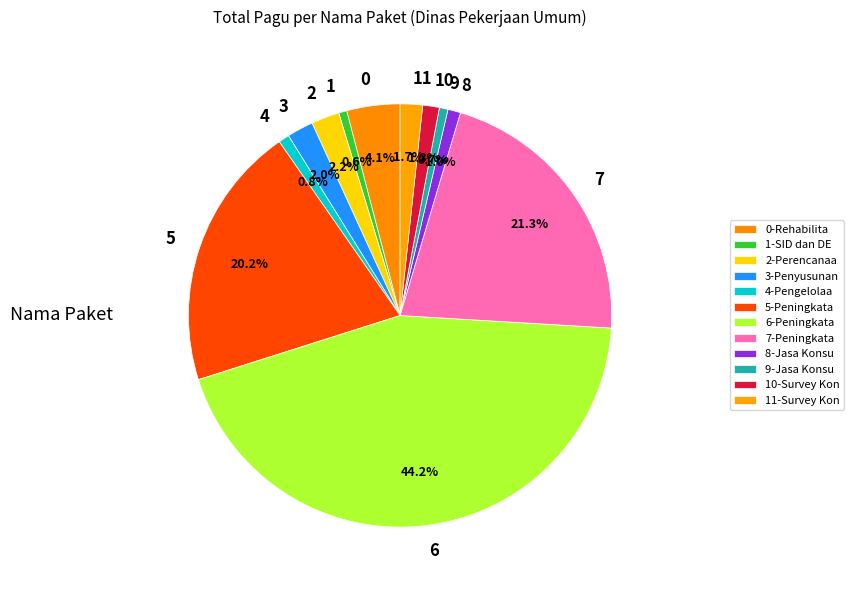

Is there any slice that represents more than half of the pie?

No